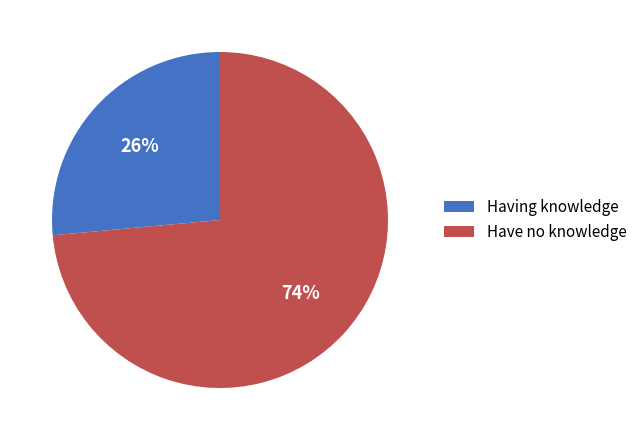

To the nearest percent, what is the average slice percentage?

50%